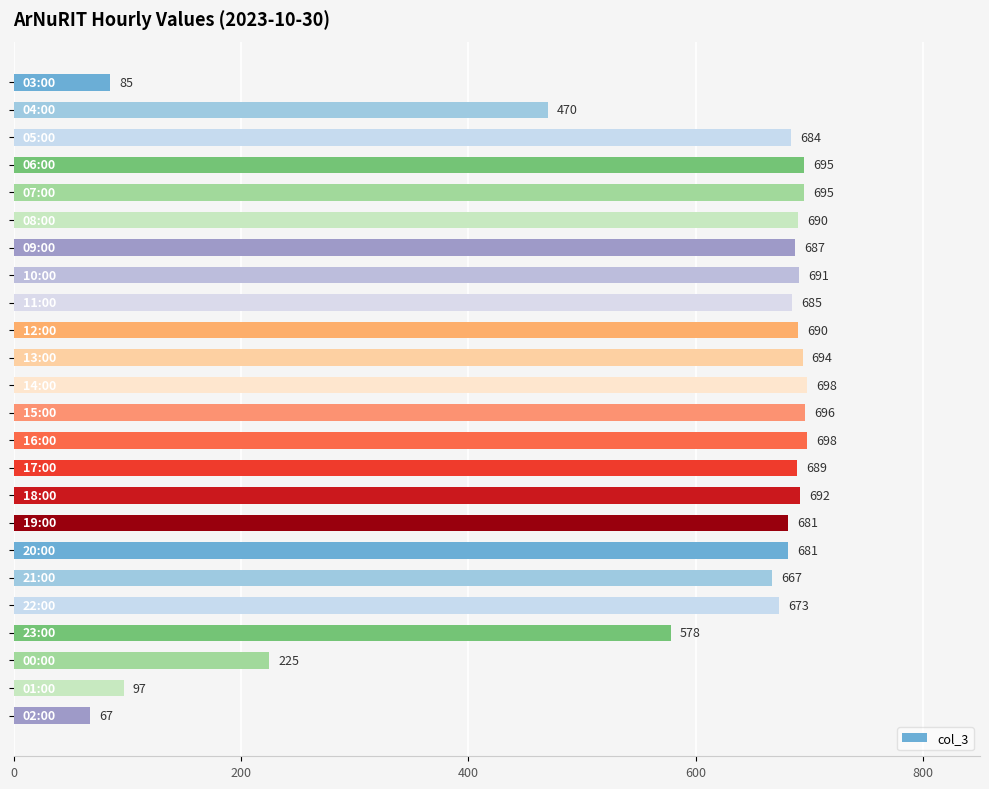

What is the value of the 20th bar from the top?

673